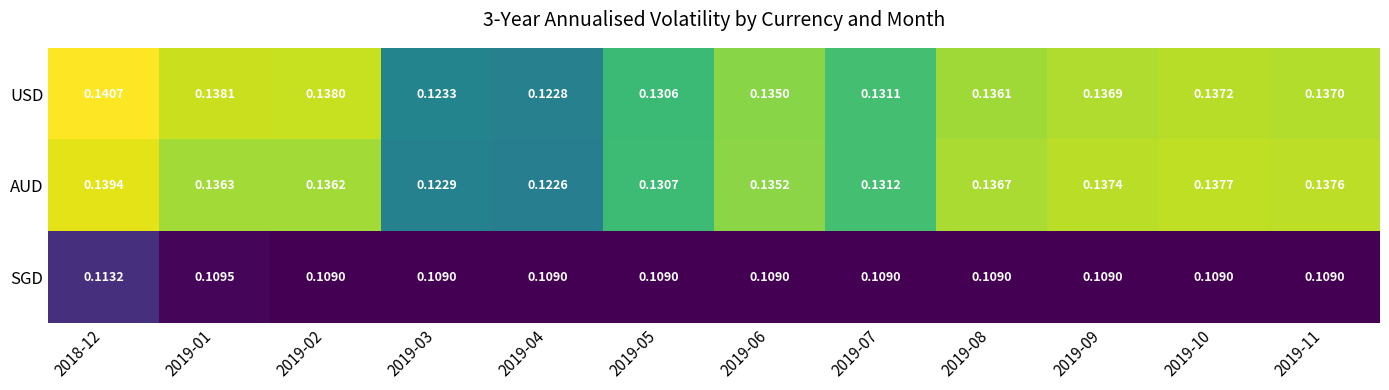

List the series in order of their peak value, highest first.

USD, AUD, SGD